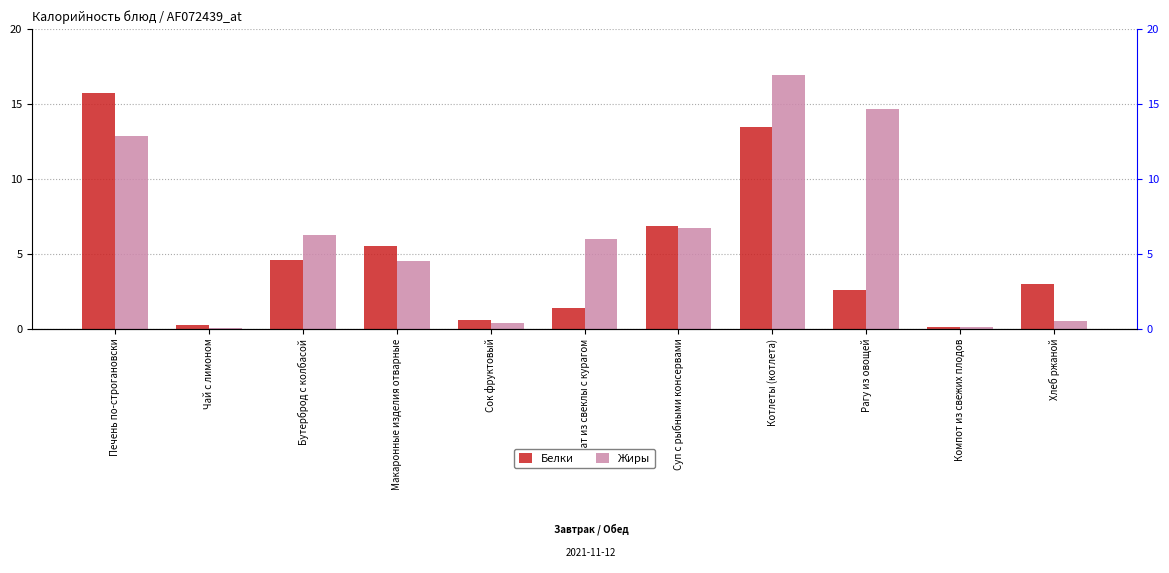

What is the average value of the Белки series?

4.9